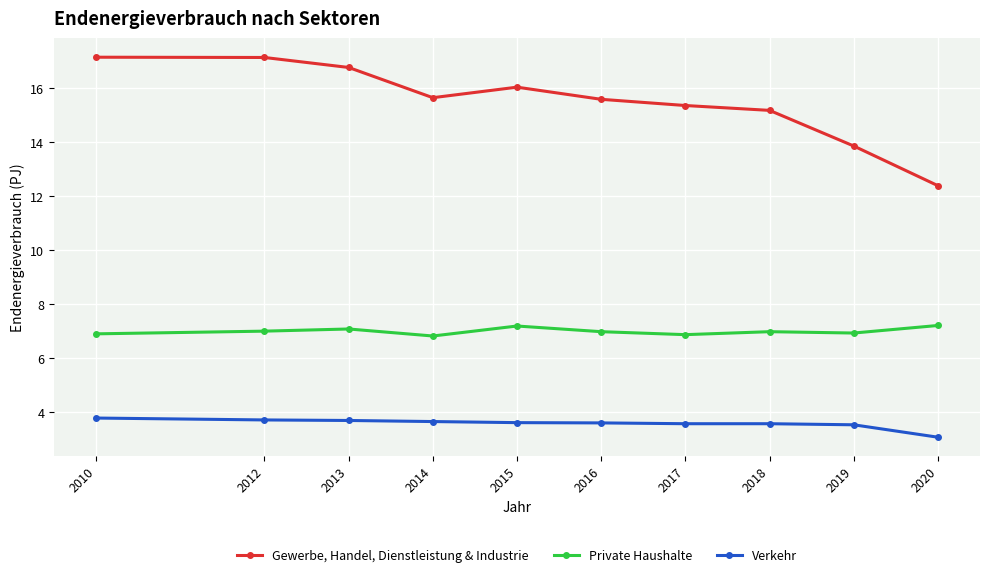

What is the lowest value of the Private Haushalte series?

6.8